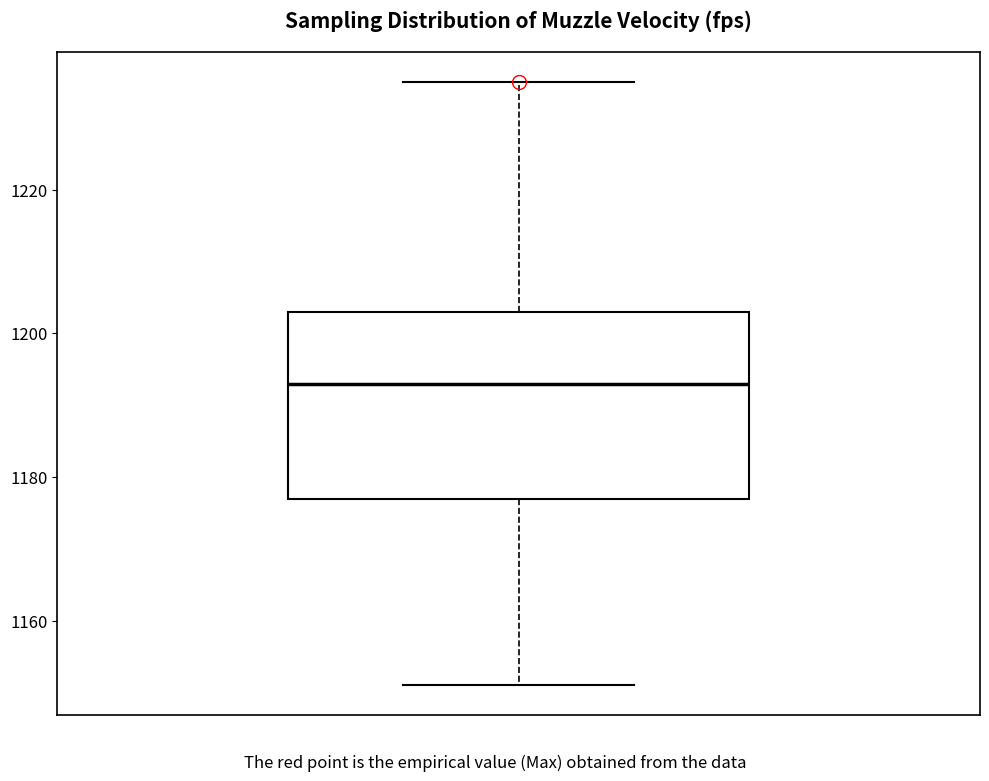

Where does the median line of the box sit on the y-axis? The values are not printed on the chart, so give them approximately, as read against the axis.

1194